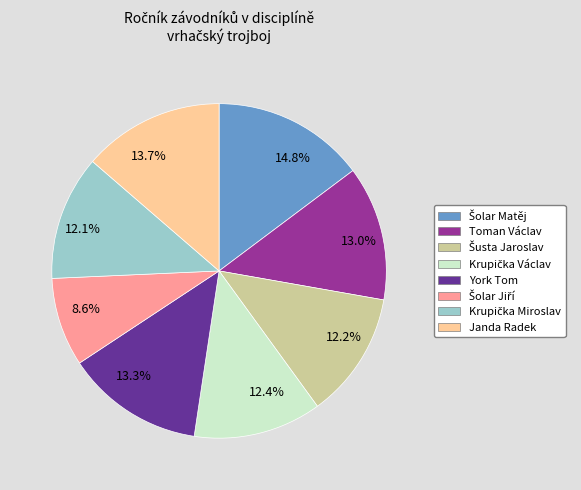

Is the sum of Janda Radek and York Tom greater than half?

No